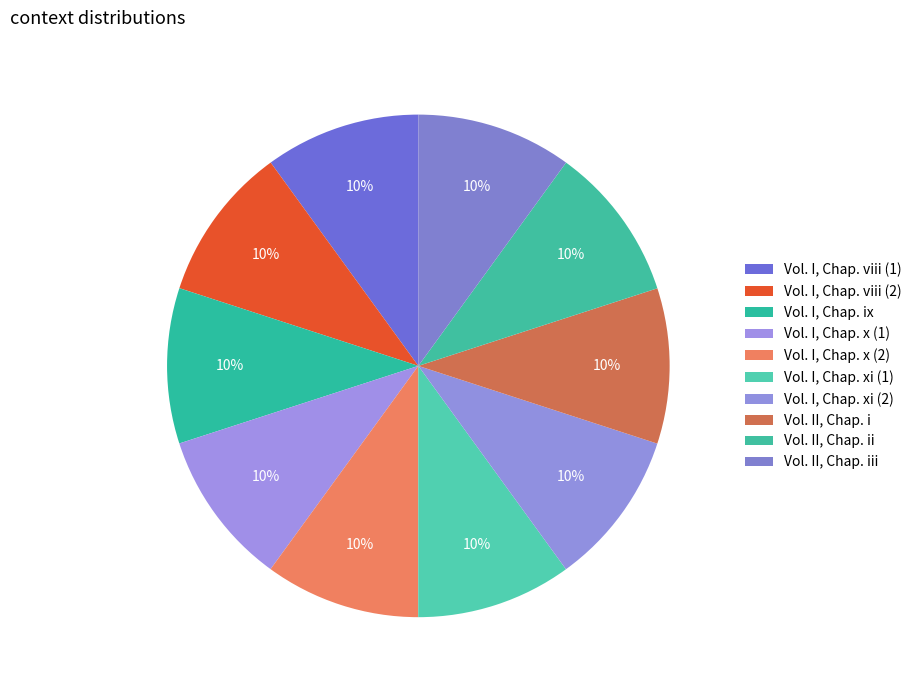

Is there a majority slice in this chart?

No